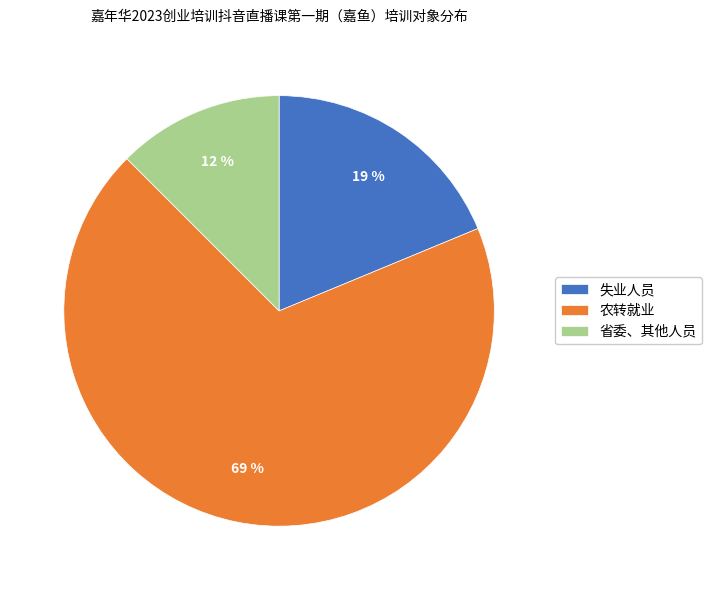

Count the number of slices in the pie.

3